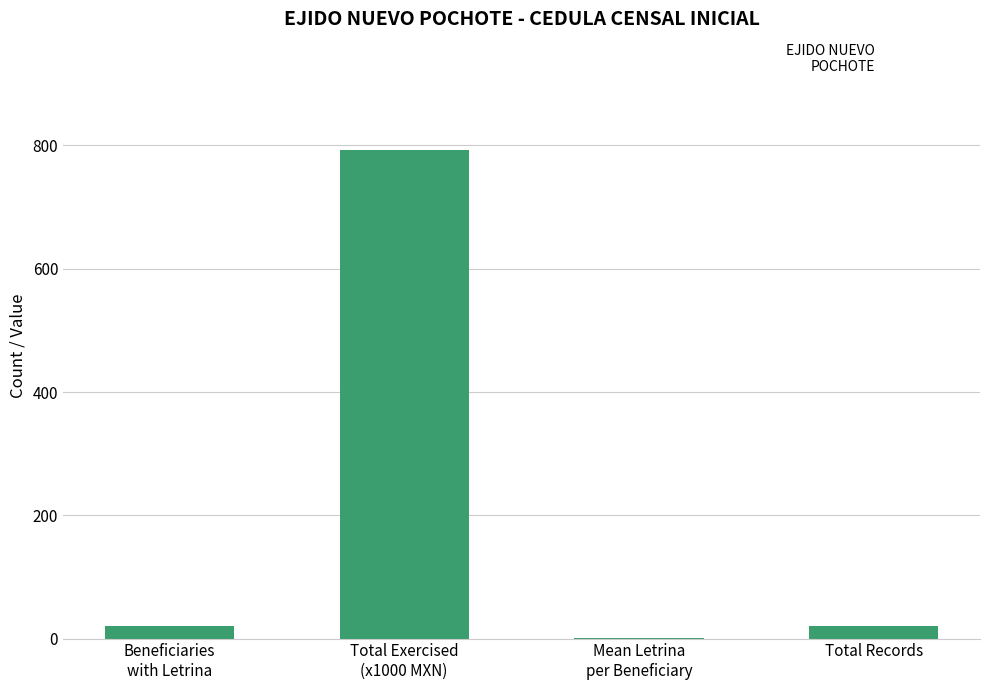

Approximately how many times larger is the value at Total Records compared to Beneficiaries
with Letrina?

1.0